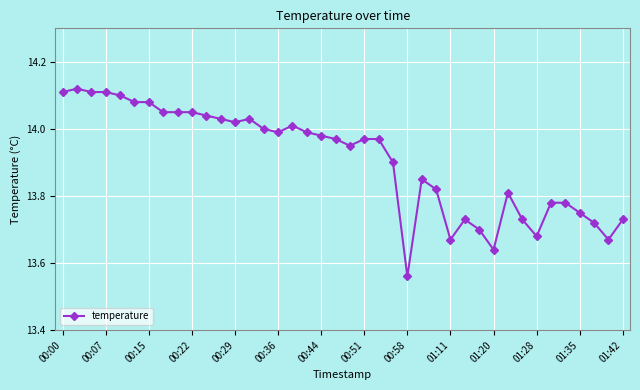

What is the sum of all values?

556.3